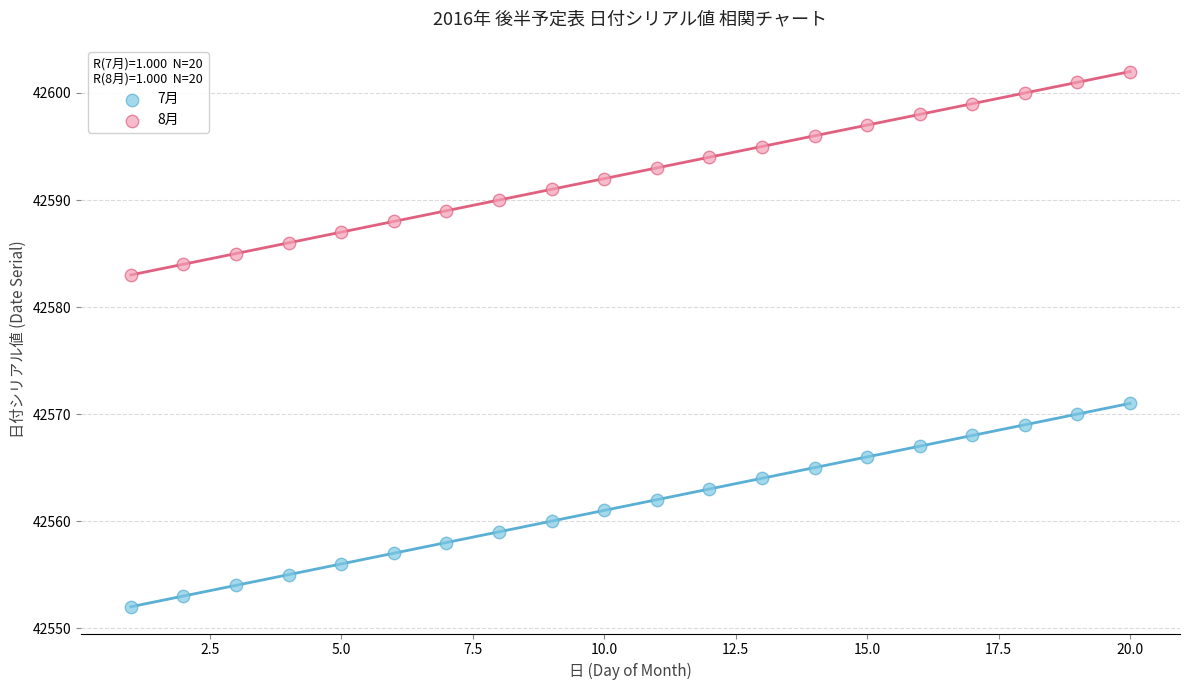

Across all data points, what is the range of X values (max minus min)?

19